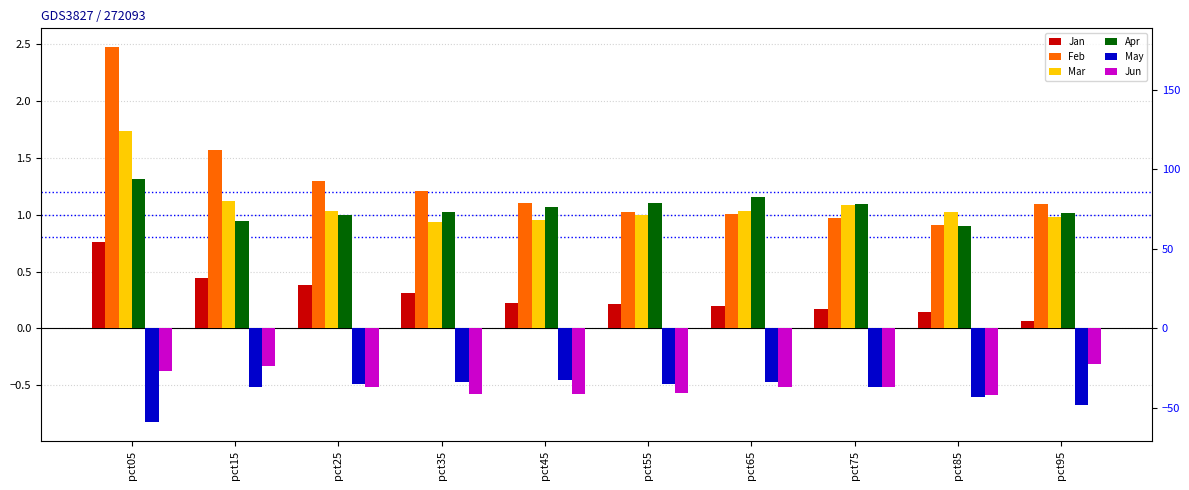

True or false: Mar has a value of 1.0 at pct95.

True